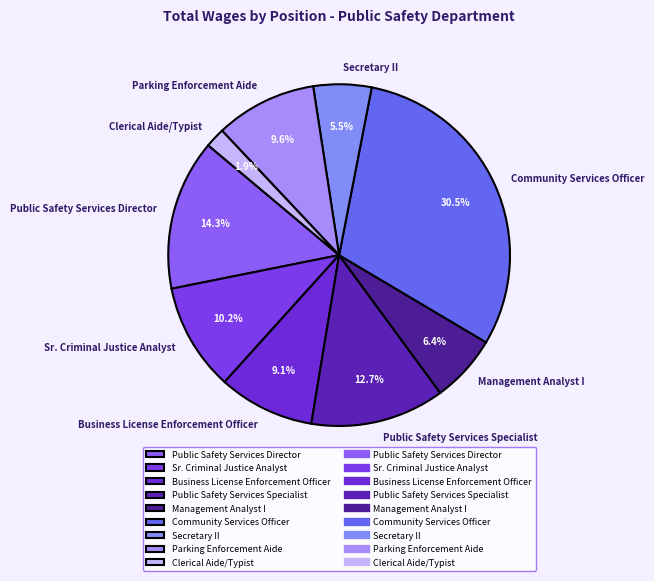

Is Parking Enforcement Aide the majority of the pie?

No